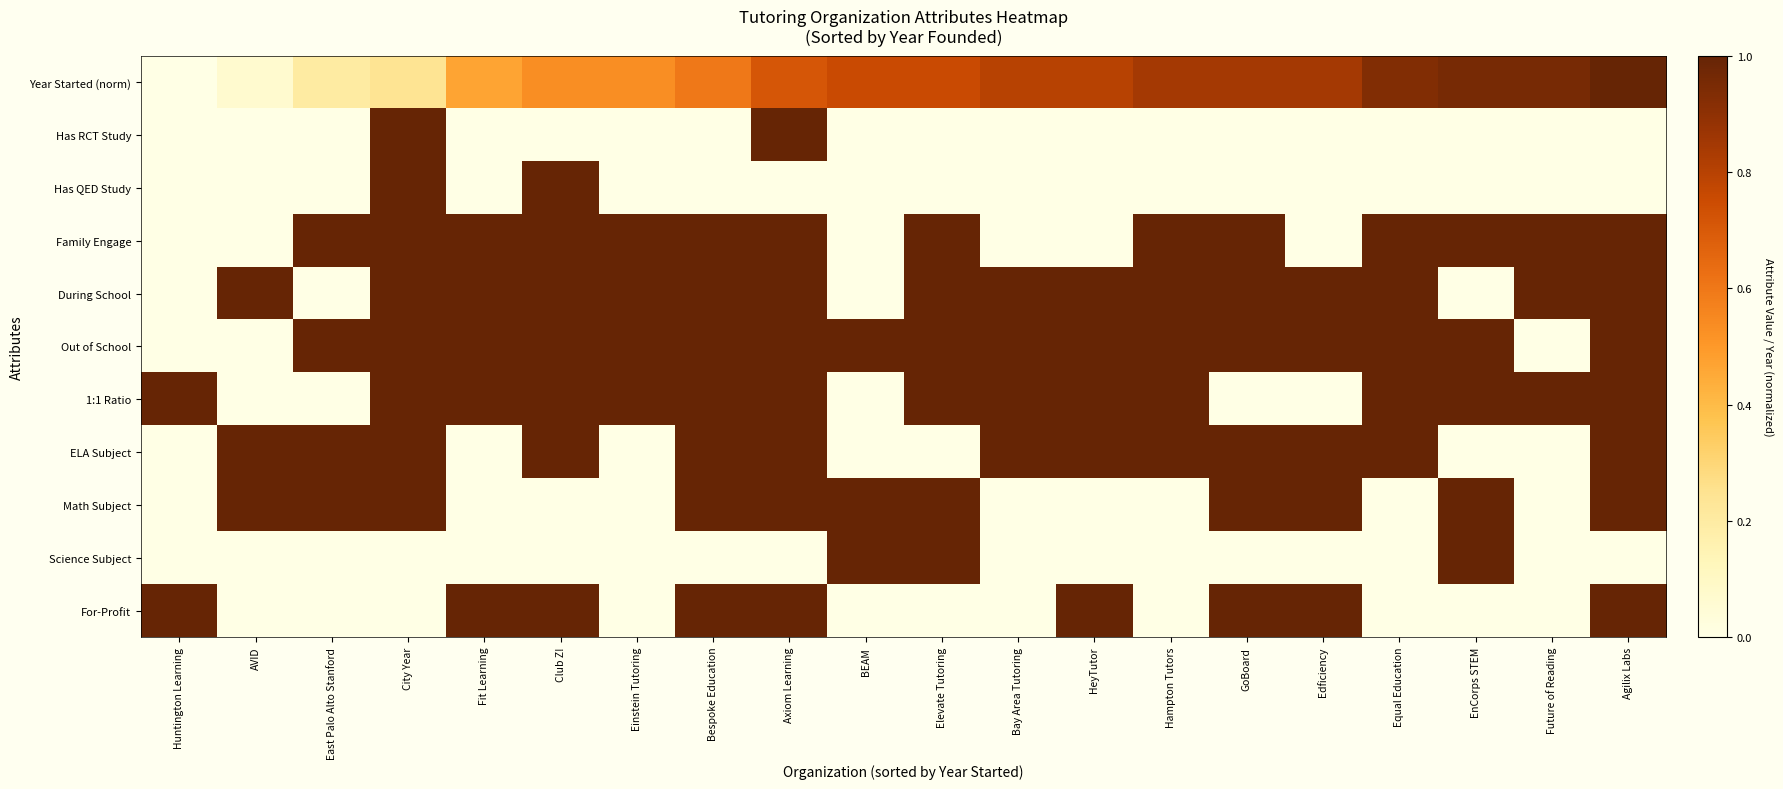

Reading left to right, list all the values displayed in this chart.

Year Started (norm): Huntington Learning=0.0	AVID=0.1	East Palo Alto Stanford=0.2	City Year=0.2	Fit Learning=0.5	Club Z!=0.5	Einstein Tutoring=0.5	Bespoke Education=0.6	Axiom Learning=0.7	BEAM=0.8	Elevate Tutoring=0.8	Bay Area Tutoring=0.8	HeyTutor=0.8	Hampton Tutors=0.8	GoBoard=0.8	Edficiency=0.8	Equal Education=0.9	EnCorps STEM=1.0	Future of Reading=1.0	Agilix Labs=1.0
Has RCT Study: Huntington Learning=0.0	AVID=0.0	East Palo Alto Stanford=0.0	City Year=1.0	Fit Learning=0.0	Club Z!=0.0	Einstein Tutoring=0.0	Bespoke Education=0.0	Axiom Learning=1.0	BEAM=0.0	Elevate Tutoring=0.0	Bay Area Tutoring=0.0	HeyTutor=0.0	Hampton Tutors=0.0	GoBoard=0.0	Edficiency=0.0	Equal Education=0.0	EnCorps STEM=0.0	Future of Reading=0.0	Agilix Labs=0.0
Has QED Study: Huntington Learning=0.0	AVID=0.0	East Palo Alto Stanford=0.0	City Year=1.0	Fit Learning=0.0	Club Z!=1.0	Einstein Tutoring=0.0	Bespoke Education=0.0	Axiom Learning=0.0	BEAM=0.0	Elevate Tutoring=0.0	Bay Area Tutoring=0.0	HeyTutor=0.0	Hampton Tutors=0.0	GoBoard=0.0	Edficiency=0.0	Equal Education=0.0	EnCorps STEM=0.0	Future of Reading=0.0	Agilix Labs=0.0
Family Engage: Huntington Learning=0.0	AVID=0.0	East Palo Alto Stanford=1.0	City Year=1.0	Fit Learning=1.0	Club Z!=1.0	Einstein Tutoring=1.0	Bespoke Education=1.0	Axiom Learning=1.0	BEAM=0.0	Elevate Tutoring=1.0	Bay Area Tutoring=0.0	HeyTutor=0.0	Hampton Tutors=1.0	GoBoard=1.0	Edficiency=0.0	Equal Education=1.0	EnCorps STEM=1.0	Future of Reading=1.0	Agilix Labs=1.0
During School: Huntington Learning=0.0	AVID=1.0	East Palo Alto Stanford=0.0	City Year=1.0	Fit Learning=1.0	Club Z!=1.0	Einstein Tutoring=1.0	Bespoke Education=1.0	Axiom Learning=1.0	BEAM=0.0	Elevate Tutoring=1.0	Bay Area Tutoring=1.0	HeyTutor=1.0	Hampton Tutors=1.0	GoBoard=1.0	Edficiency=1.0	Equal Education=1.0	EnCorps STEM=0.0	Future of Reading=1.0	Agilix Labs=1.0
Out of School: Huntington Learning=0.0	AVID=0.0	East Palo Alto Stanford=1.0	City Year=1.0	Fit Learning=1.0	Club Z!=1.0	Einstein Tutoring=1.0	Bespoke Education=1.0	Axiom Learning=1.0	BEAM=1.0	Elevate Tutoring=1.0	Bay Area Tutoring=1.0	HeyTutor=1.0	Hampton Tutors=1.0	GoBoard=1.0	Edficiency=1.0	Equal Education=1.0	EnCorps STEM=1.0	Future of Reading=0.0	Agilix Labs=1.0
1:1 Ratio: Huntington Learning=1.0	AVID=0.0	East Palo Alto Stanford=0.0	City Year=1.0	Fit Learning=1.0	Club Z!=1.0	Einstein Tutoring=1.0	Bespoke Education=1.0	Axiom Learning=1.0	BEAM=0.0	Elevate Tutoring=1.0	Bay Area Tutoring=1.0	HeyTutor=1.0	Hampton Tutors=1.0	GoBoard=0.0	Edficiency=0.0	Equal Education=1.0	EnCorps STEM=1.0	Future of Reading=1.0	Agilix Labs=1.0
ELA Subject: Huntington Learning=0.0	AVID=1.0	East Palo Alto Stanford=1.0	City Year=1.0	Fit Learning=0.0	Club Z!=1.0	Einstein Tutoring=0.0	Bespoke Education=1.0	Axiom Learning=1.0	BEAM=0.0	Elevate Tutoring=0.0	Bay Area Tutoring=1.0	HeyTutor=1.0	Hampton Tutors=1.0	GoBoard=1.0	Edficiency=1.0	Equal Education=1.0	EnCorps STEM=0.0	Future of Reading=0.0	Agilix Labs=1.0
Math Subject: Huntington Learning=0.0	AVID=1.0	East Palo Alto Stanford=1.0	City Year=1.0	Fit Learning=0.0	Club Z!=0.0	Einstein Tutoring=0.0	Bespoke Education=1.0	Axiom Learning=1.0	BEAM=1.0	Elevate Tutoring=1.0	Bay Area Tutoring=0.0	HeyTutor=0.0	Hampton Tutors=0.0	GoBoard=1.0	Edficiency=1.0	Equal Education=0.0	EnCorps STEM=1.0	Future of Reading=0.0	Agilix Labs=1.0
Science Subject: Huntington Learning=0.0	AVID=0.0	East Palo Alto Stanford=0.0	City Year=0.0	Fit Learning=0.0	Club Z!=0.0	Einstein Tutoring=0.0	Bespoke Education=0.0	Axiom Learning=0.0	BEAM=1.0	Elevate Tutoring=1.0	Bay Area Tutoring=0.0	HeyTutor=0.0	Hampton Tutors=0.0	GoBoard=0.0	Edficiency=0.0	Equal Education=0.0	EnCorps STEM=1.0	Future of Reading=0.0	Agilix Labs=0.0
For-Profit: Huntington Learning=1.0	AVID=0.0	East Palo Alto Stanford=0.0	City Year=0.0	Fit Learning=1.0	Club Z!=1.0	Einstein Tutoring=0.0	Bespoke Education=1.0	Axiom Learning=1.0	BEAM=0.0	Elevate Tutoring=0.0	Bay Area Tutoring=0.0	HeyTutor=1.0	Hampton Tutors=0.0	GoBoard=1.0	Edficiency=1.0	Equal Education=0.0	EnCorps STEM=0.0	Future of Reading=0.0	Agilix Labs=1.0